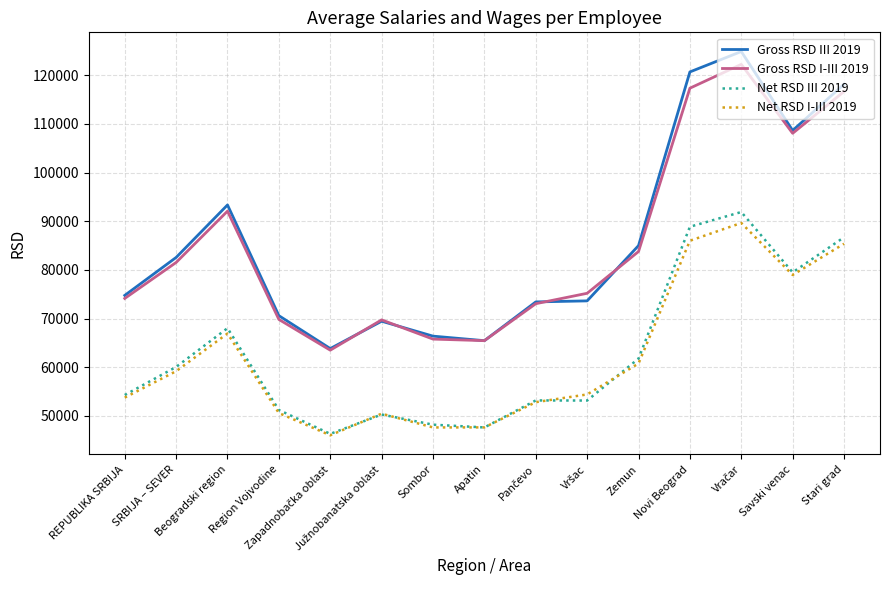

True or false: Gross RSD I-III 2019 and Net RSD III 2019 intersect in this chart.

False